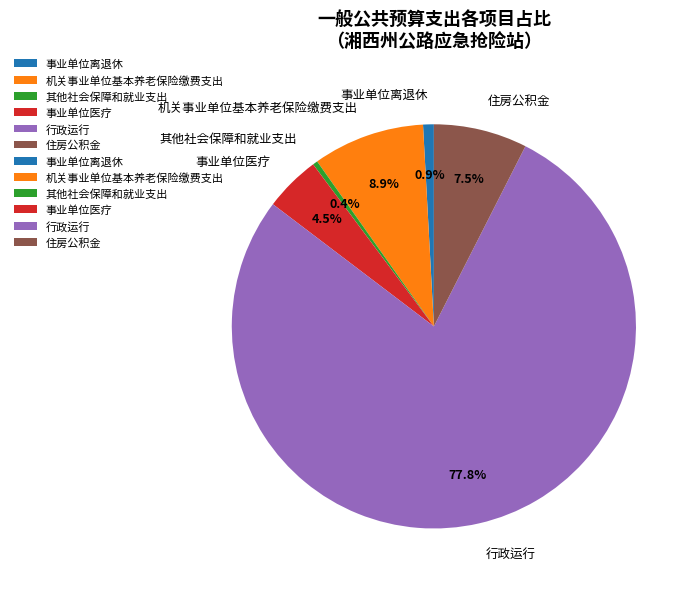

What is the total percentage of 行政运行 and 事业单位医疗?

82.3%